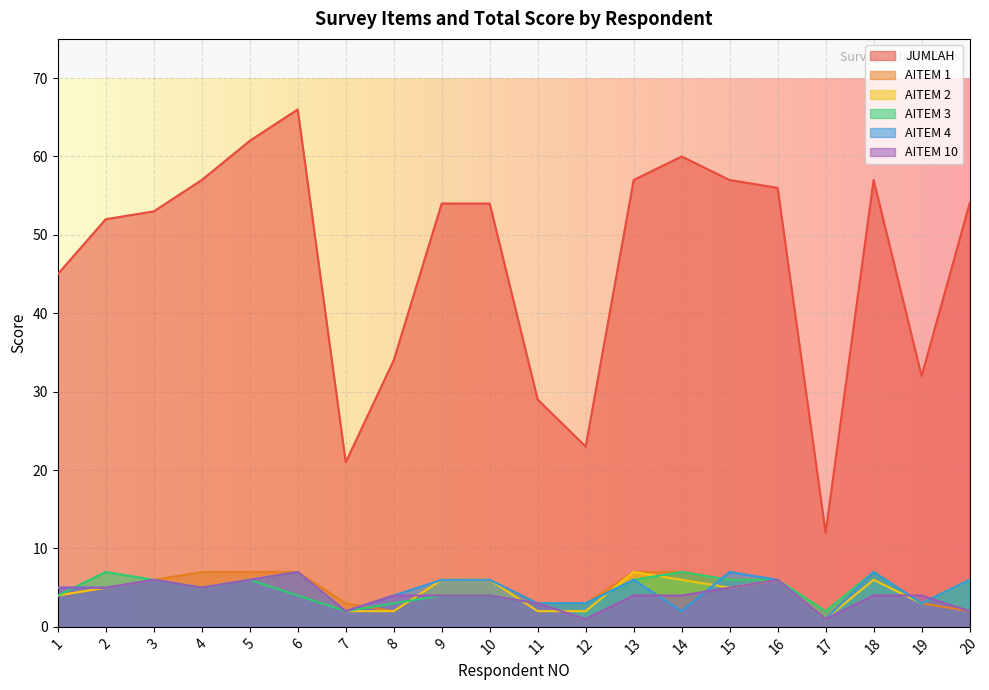

The value of AITEM 1 at 5 is 12. True or false?

False